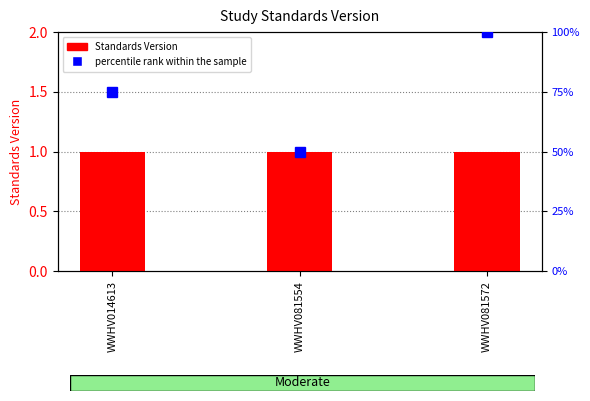

Is the value of Standards Version at WWHV081554 greater than the value of percentile rank within the sample at WWHV014613?

No